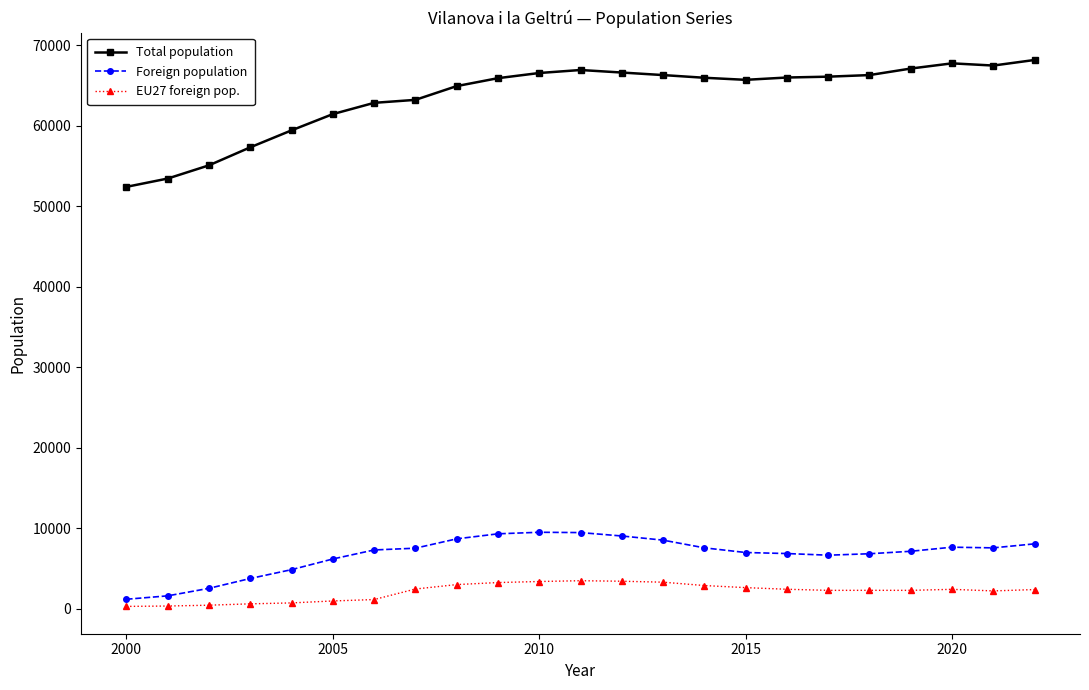

True or false: Total population and EU27 foreign pop. intersect in this chart.

False